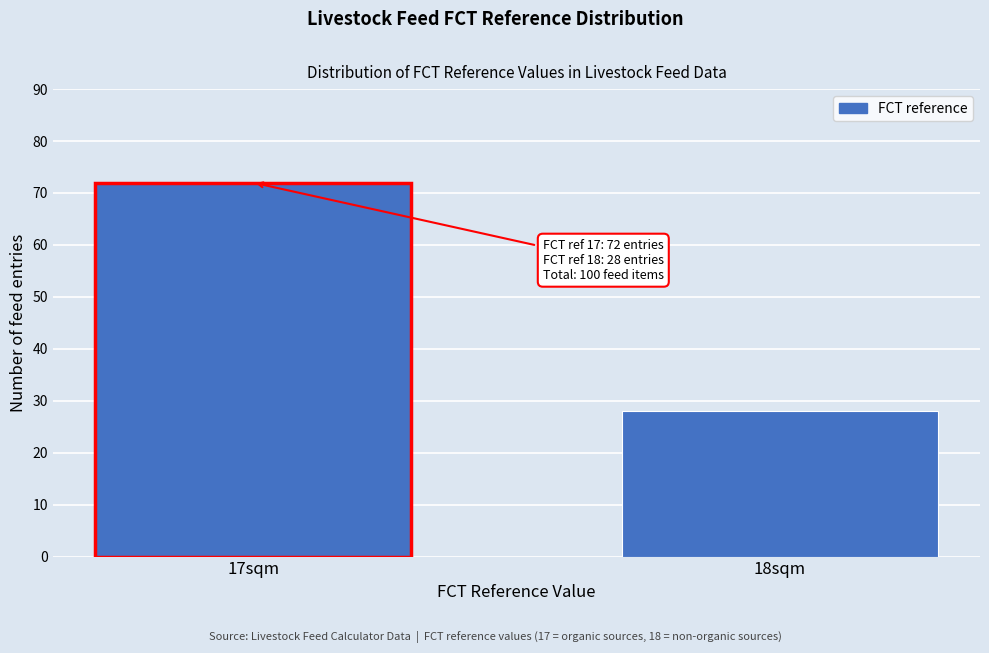

Reading left to right, list all the values displayed in this chart.

72	28